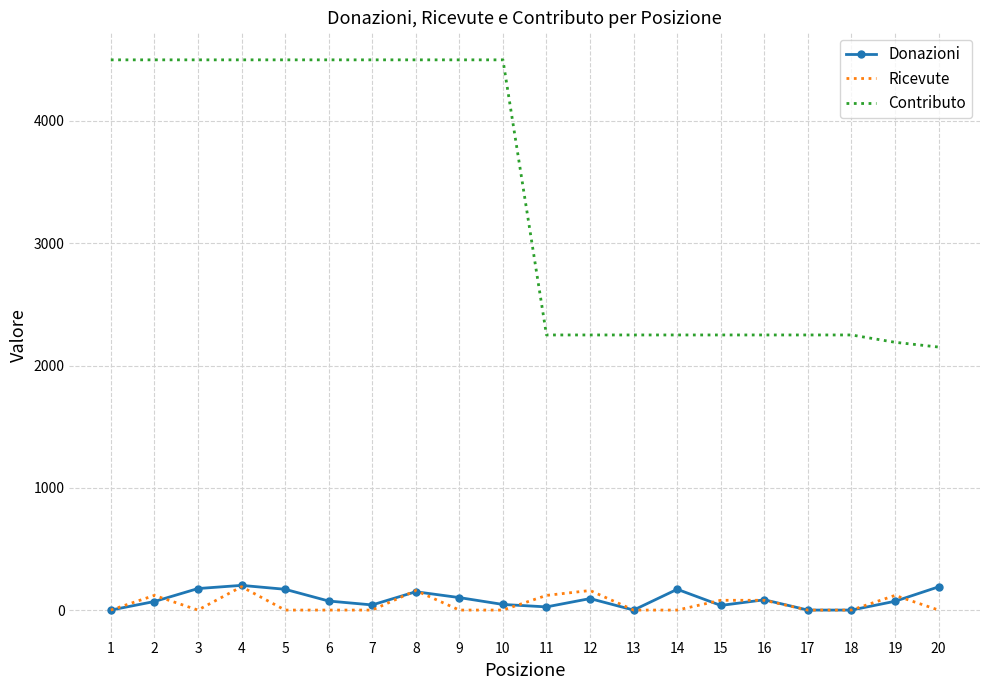

The value of Contributo at 15 is 2250. True or false?

True